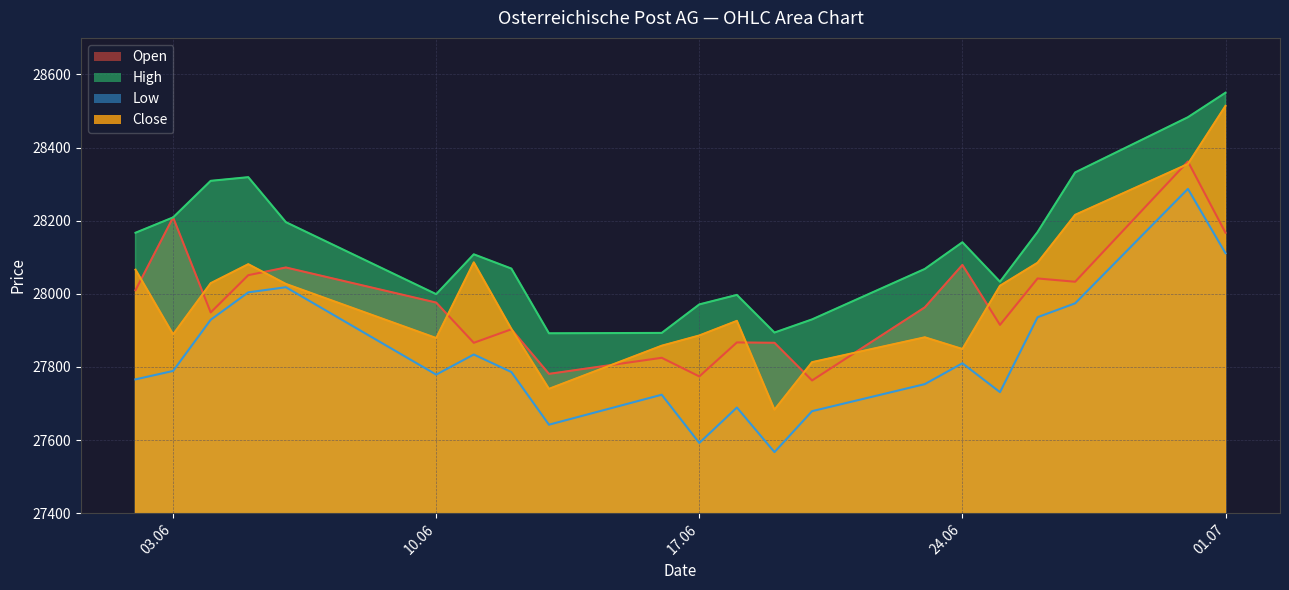

Where is High nearest to the value 28221?

03.06